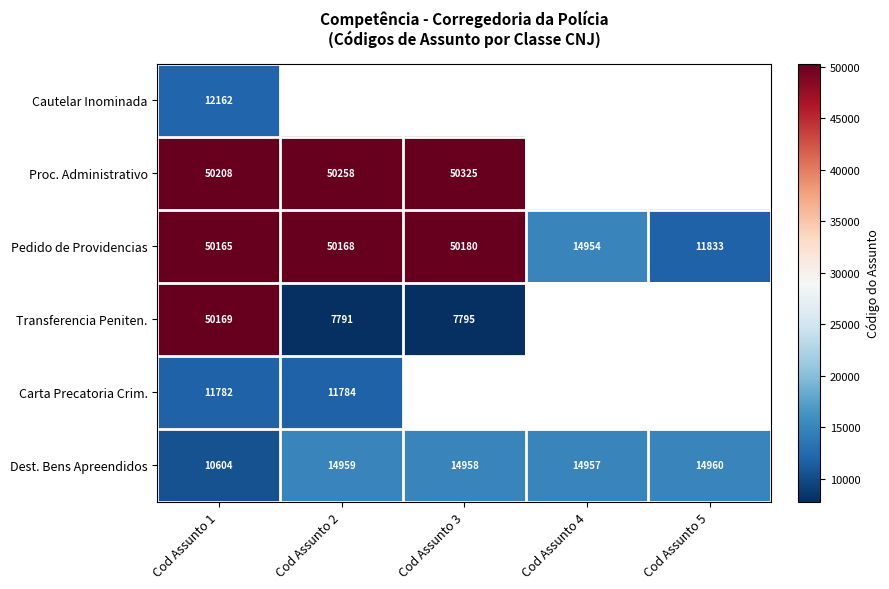

At how many categories does at least one series exceed 20851?

3